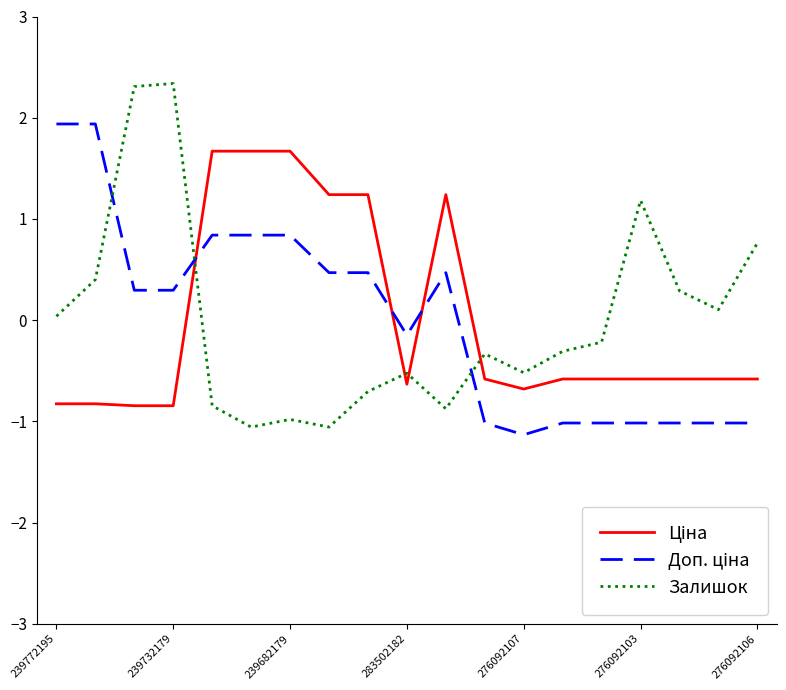

What is the lowest value of the Залишок series?

-1.1